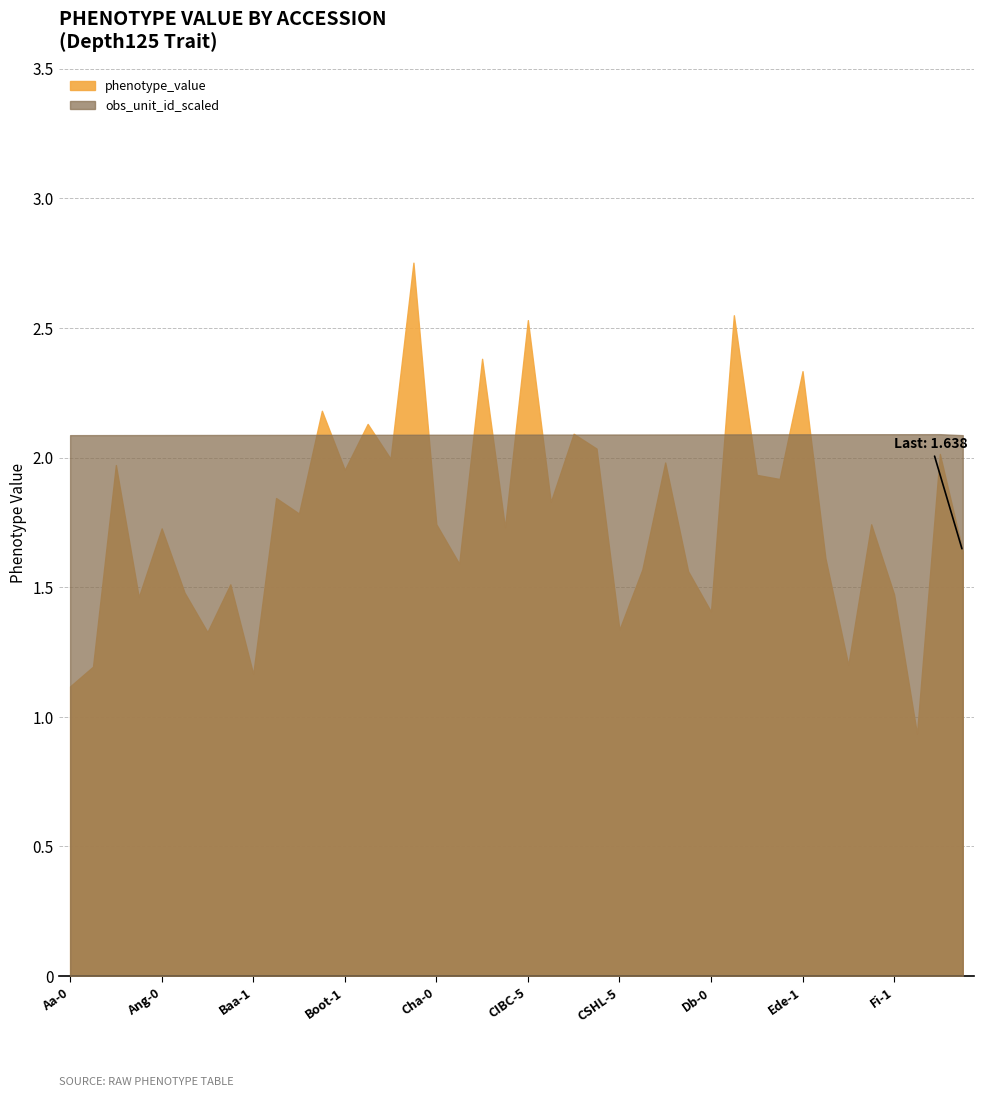

What is the label of the 11th point from the right?

Di-1